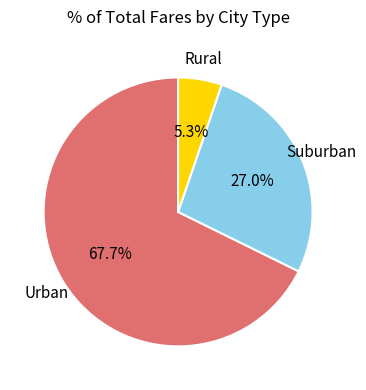

What is the largest slice in the pie chart?

Urban